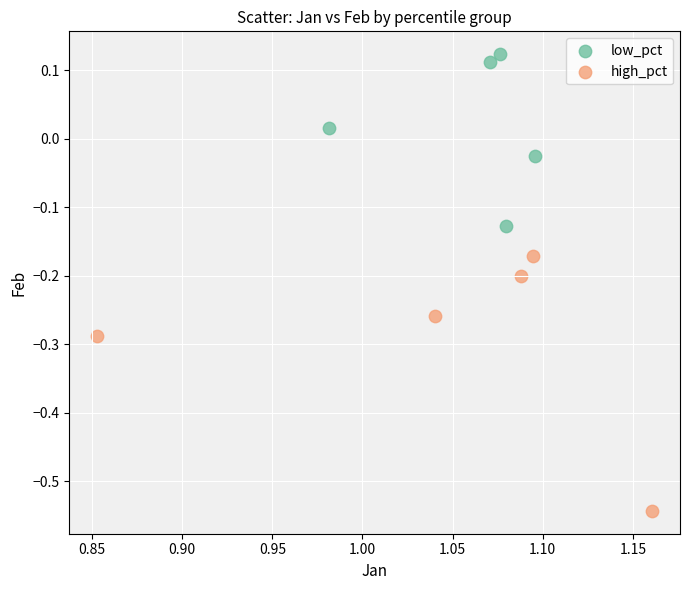

Which series contains the lowest Y value?

high_pct